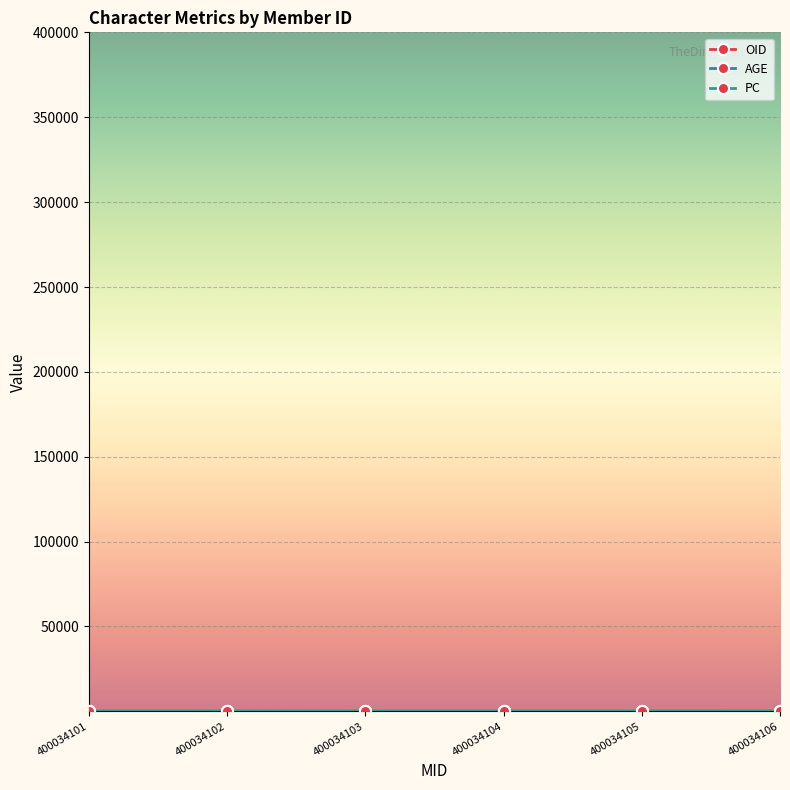

Does the chart have visible grid lines?

Yes